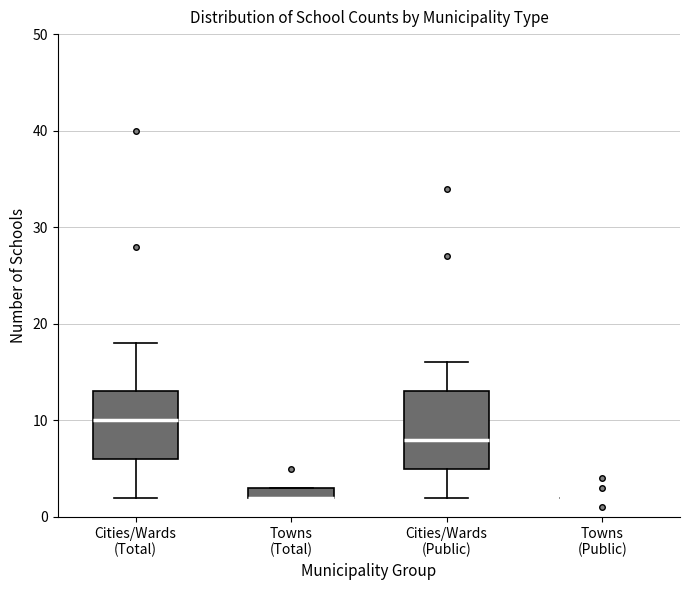

Where does the median line of the box for Cities/Wards (Total) sit on the y-axis? The values are not printed on the chart, so give them approximately, as read against the axis.

10